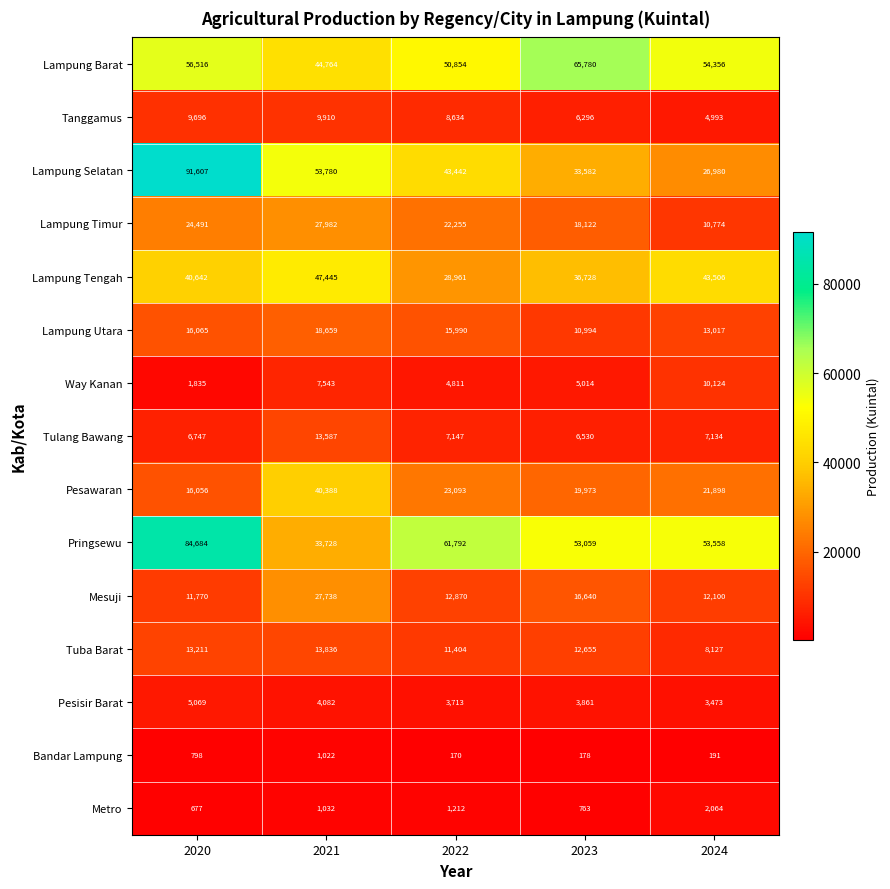

True or false: Lampung Utara has a value of 9477 at 2021.

False